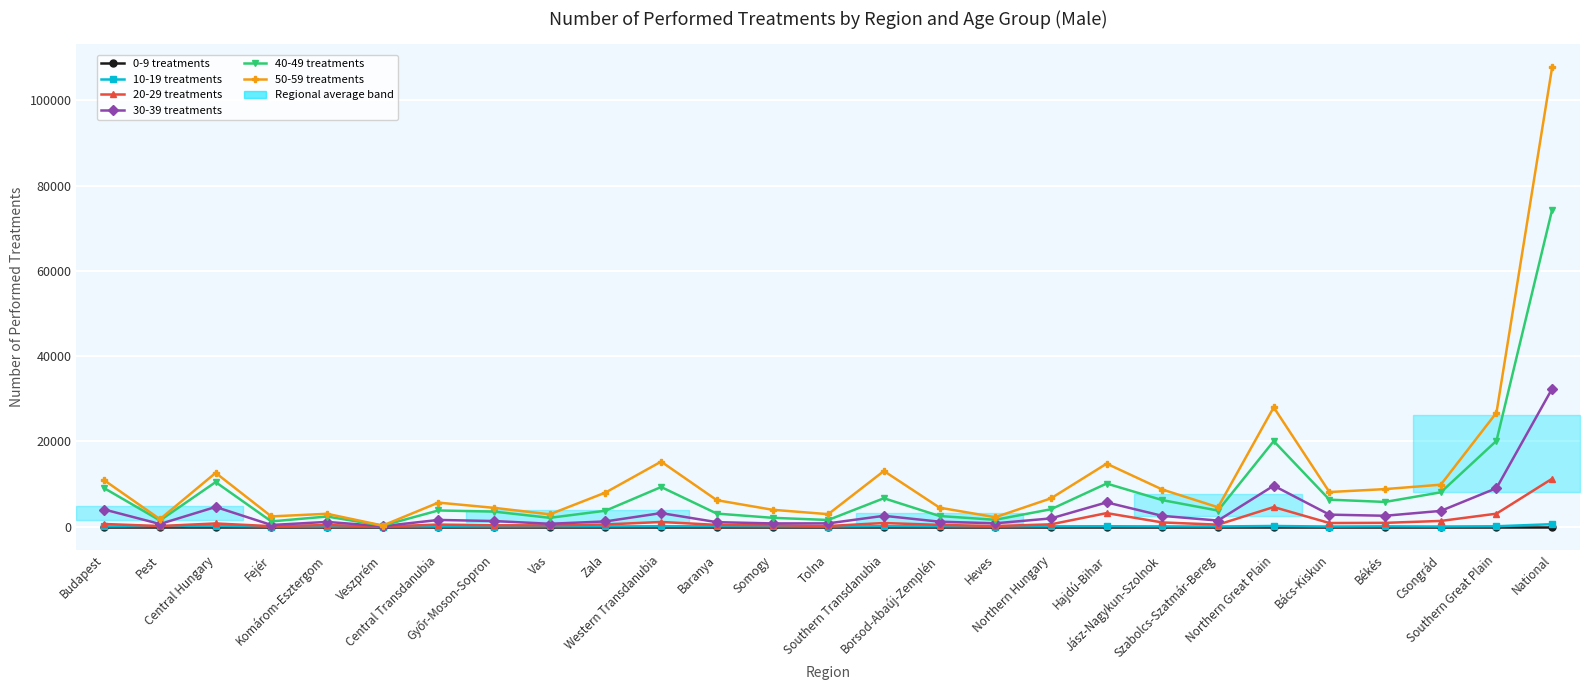

Which has a higher value, Szabolcs-Szatmár-Bereg or Budapest?

Szabolcs-Szatmár-Bereg